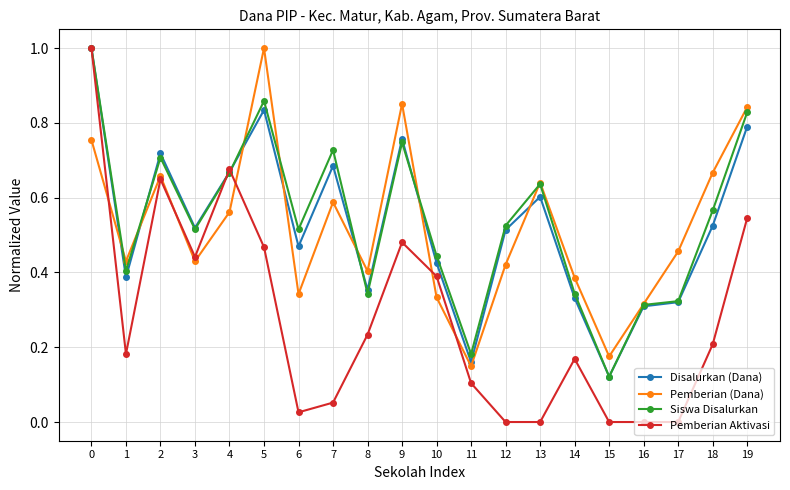

What is the sum of all Siswa Disalurkan values?

10.8